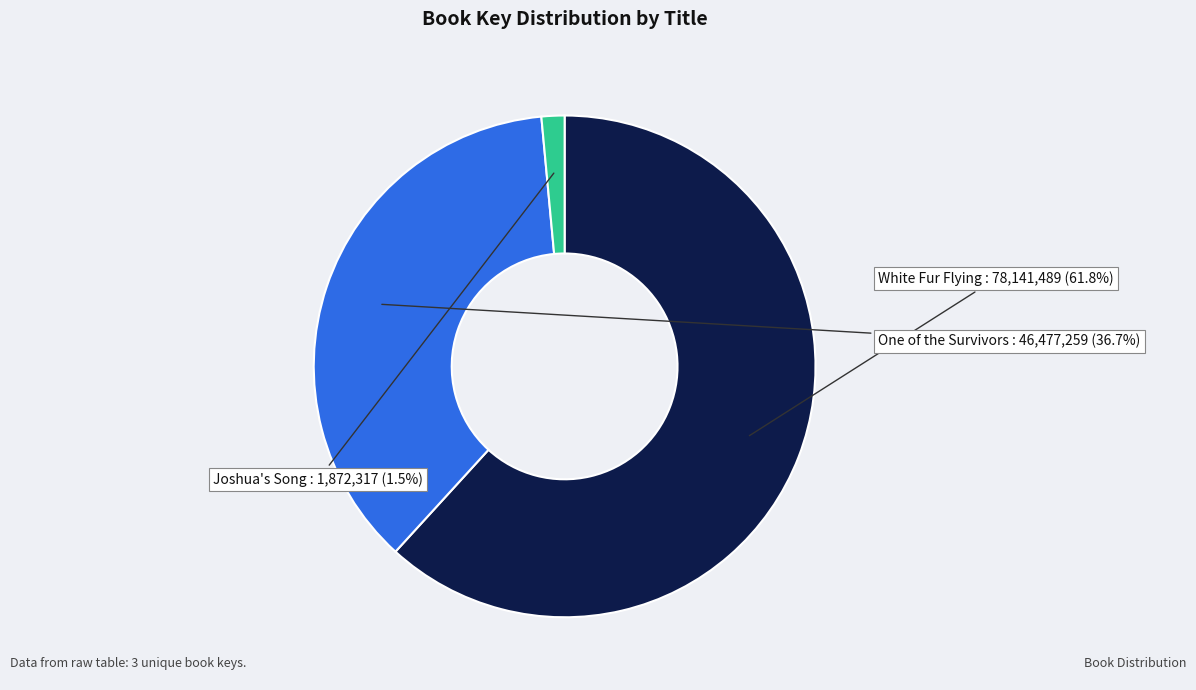

Does any single category account for the majority?

Yes